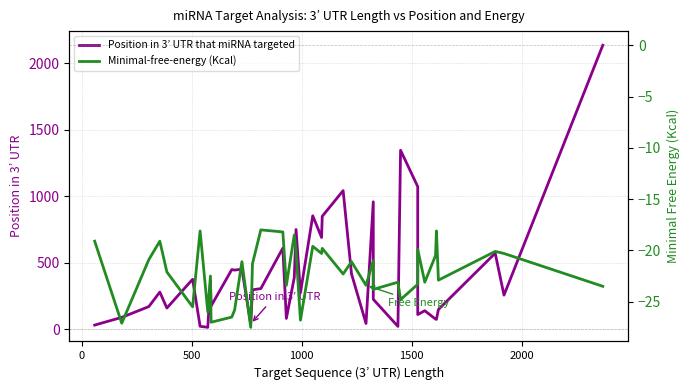

The Position in 3’ UTR that miRNA targeted series shows 169.0 at 1000. True or false?

False